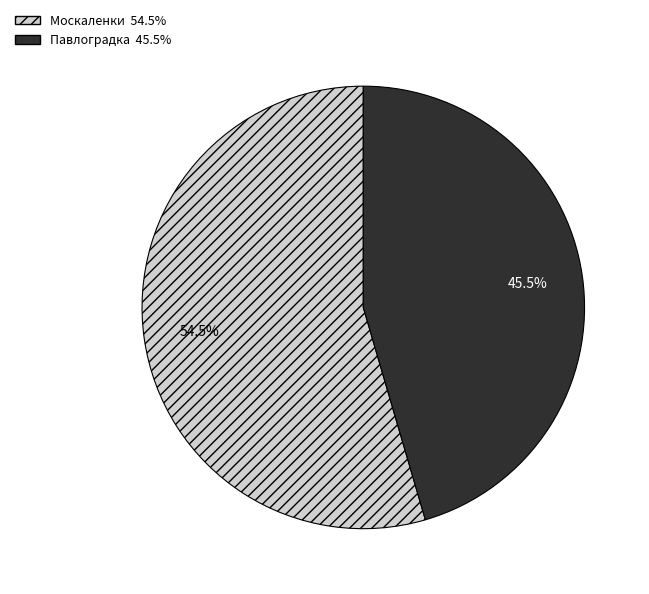

What is the total percentage of Павлоградка and Москаленки?

100.0%